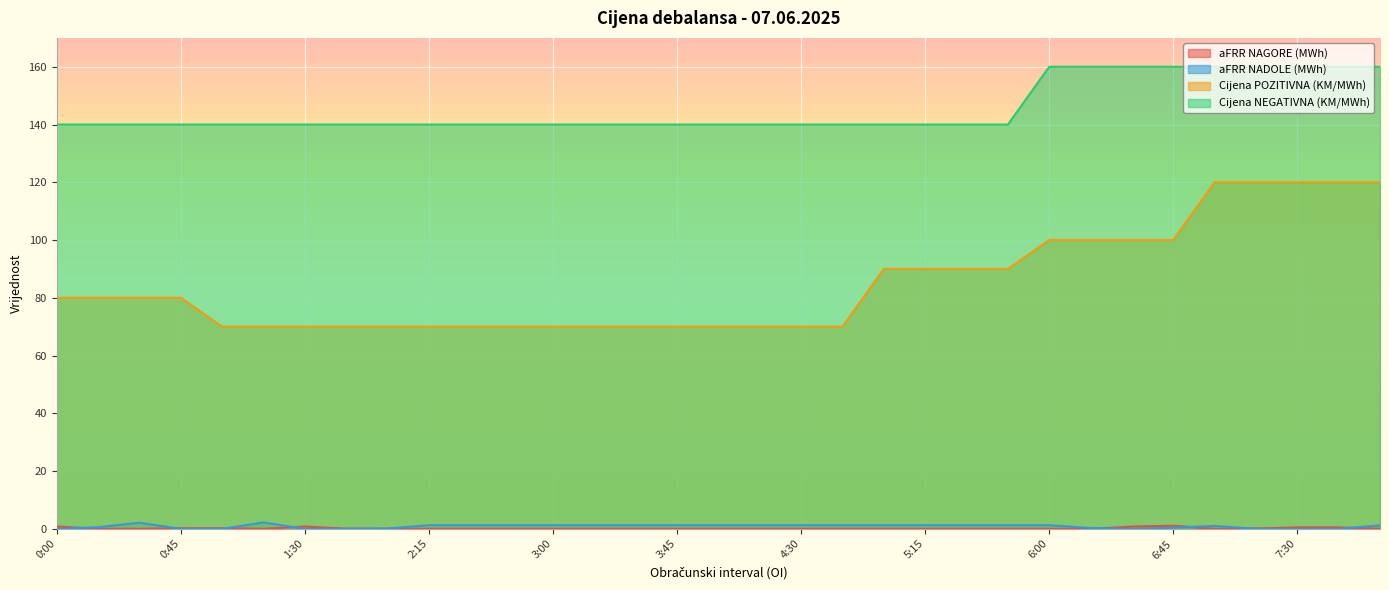

Is it true that Cijena NEGATIVNA (KM/MWh) equals 140.0 at 2:00?

True